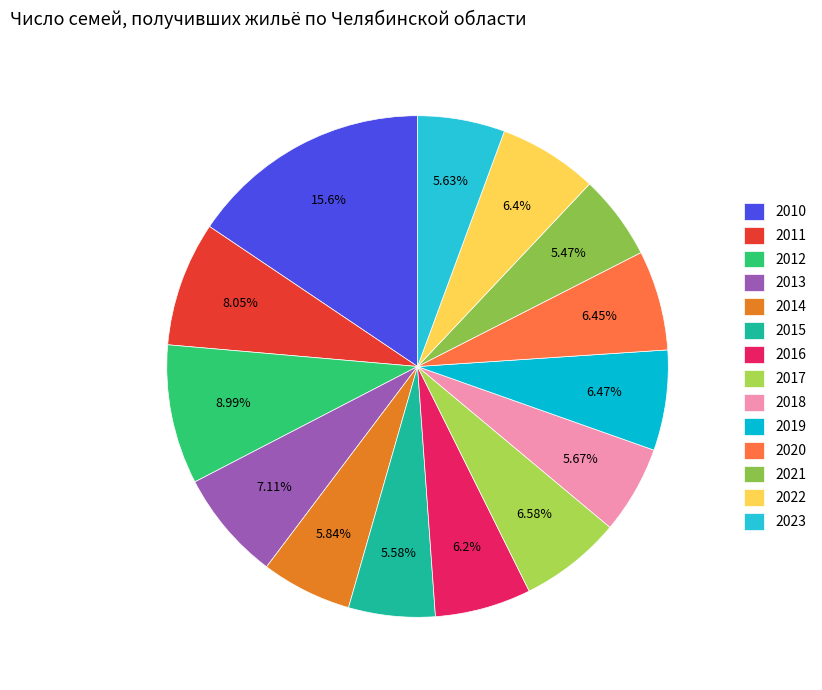

Does 2013 account for over 50% of the chart?

No